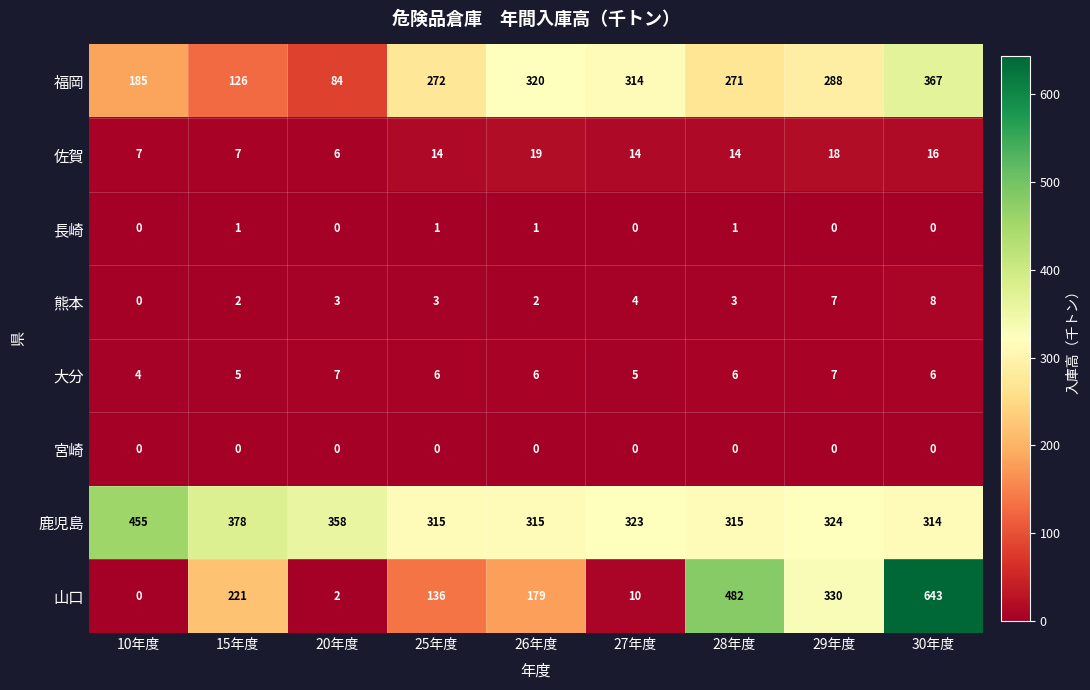

At which label does 佐賀 reach its peak?

26年度